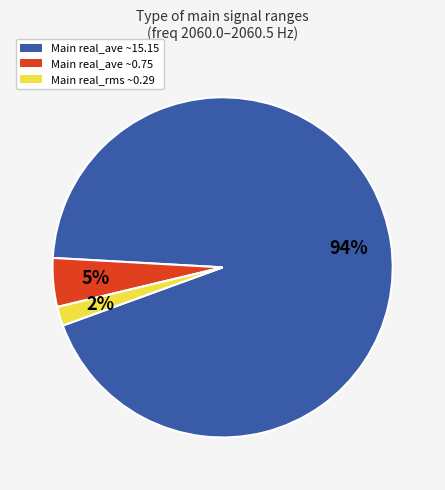

Is there any slice that represents more than half of the pie?

Yes